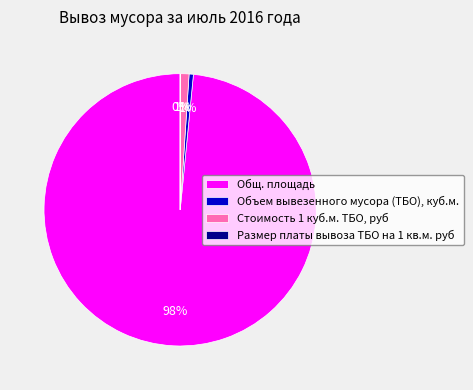

To the nearest percent, what is the average slice percentage?

25%